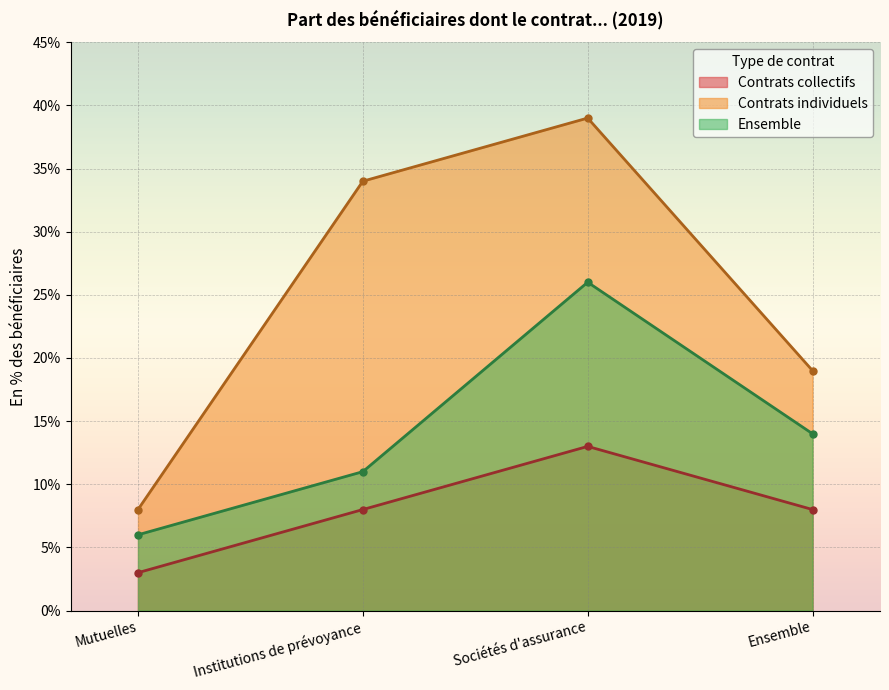

Is it true that Ensemble equals 11 at Institutions de prévoyance?

True